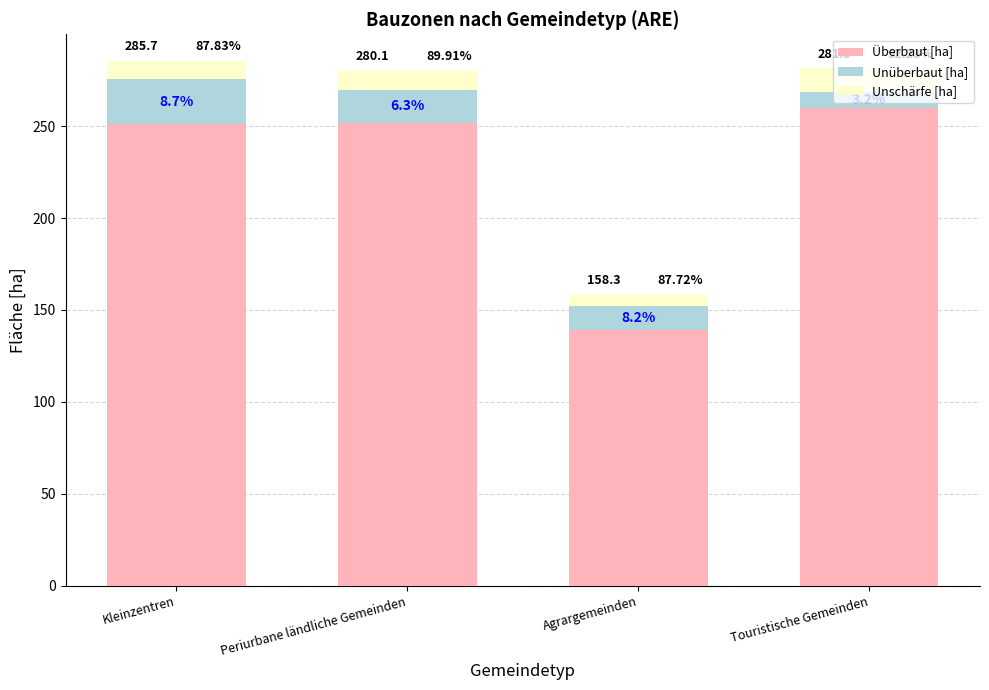

The Unüberbaut [ha] series shows 27.3 at Periurbane ländliche Gemeinden. True or false?

False